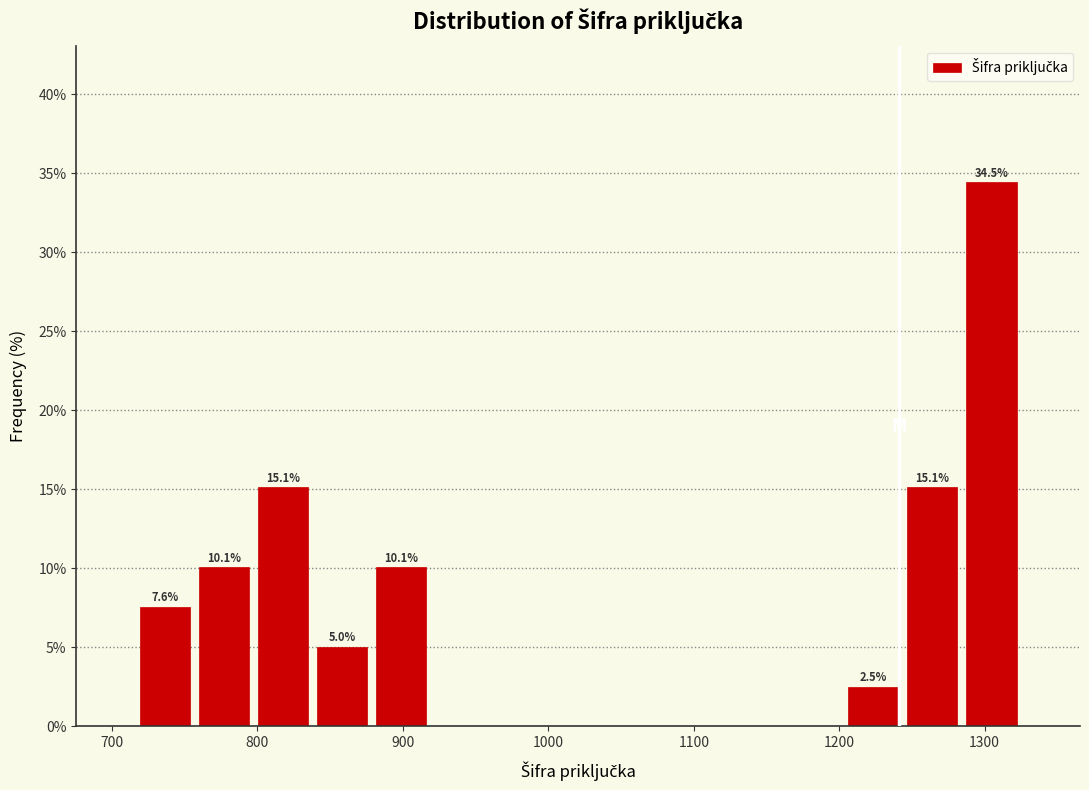

Over which range of the x-axis is the bar tallest?

1280 to 1330